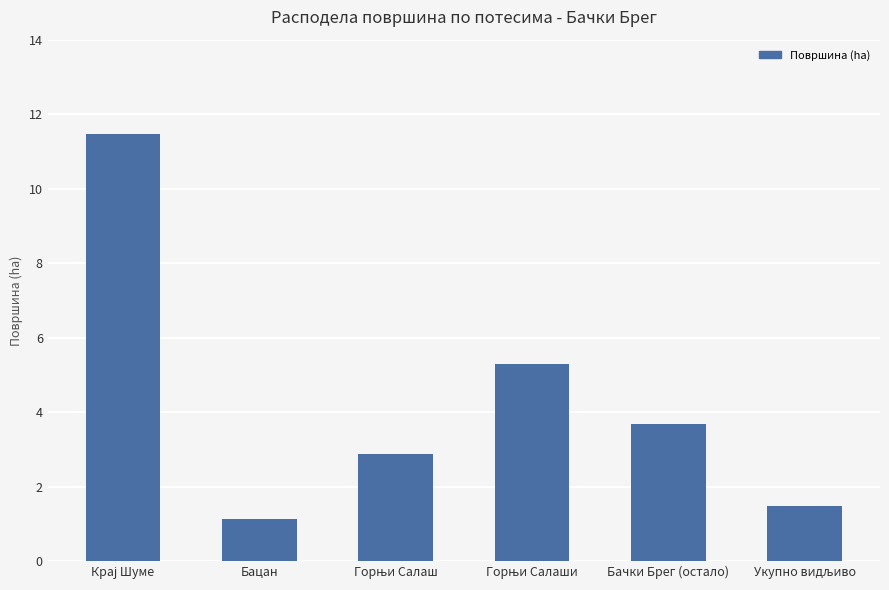

Reading left to right, extract all data points from this chart.

11.5	1.1	2.9	5.3	3.7	1.5